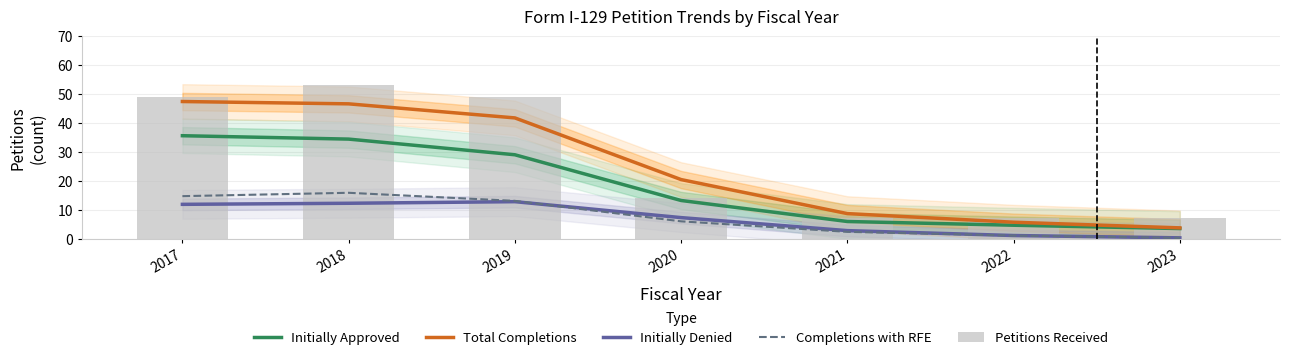

What is the value of the Initially Approved bar at the 1st from the left?

35.6